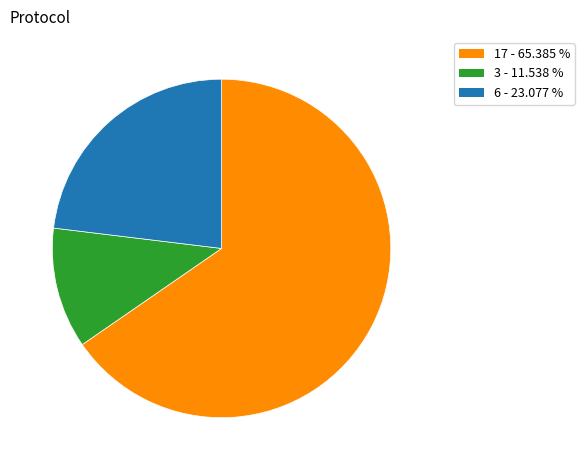

Is there a majority slice in this chart?

Yes